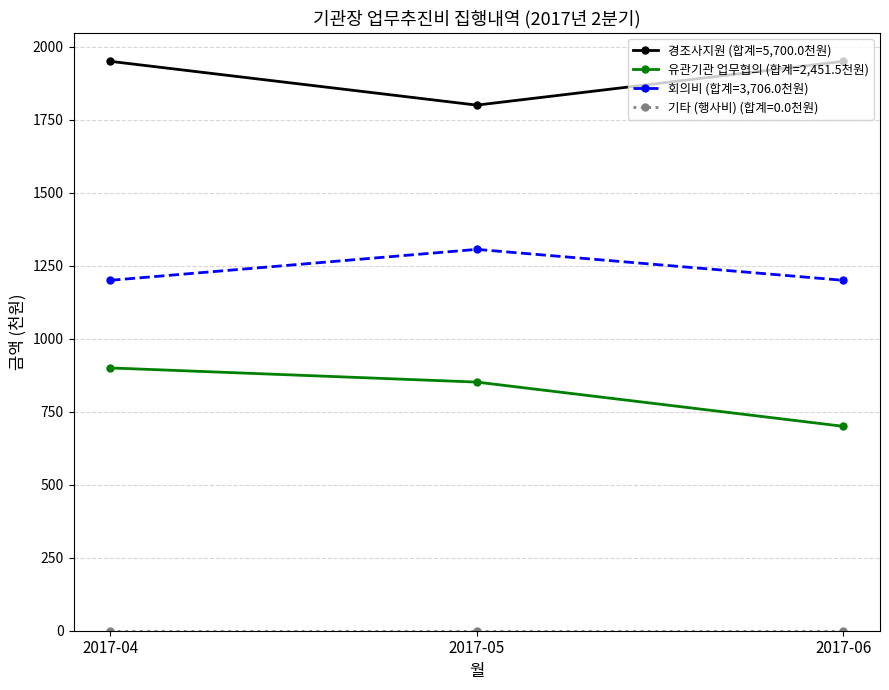

What is the sum of the 회의비 (합계=3,706.0천원) values at 2017-04 and 2017-05?

2506.0